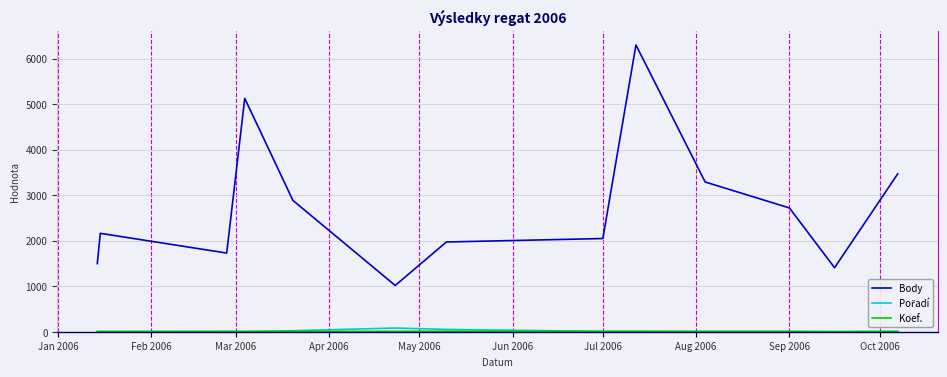

Which series has the widest spread of values?

Body